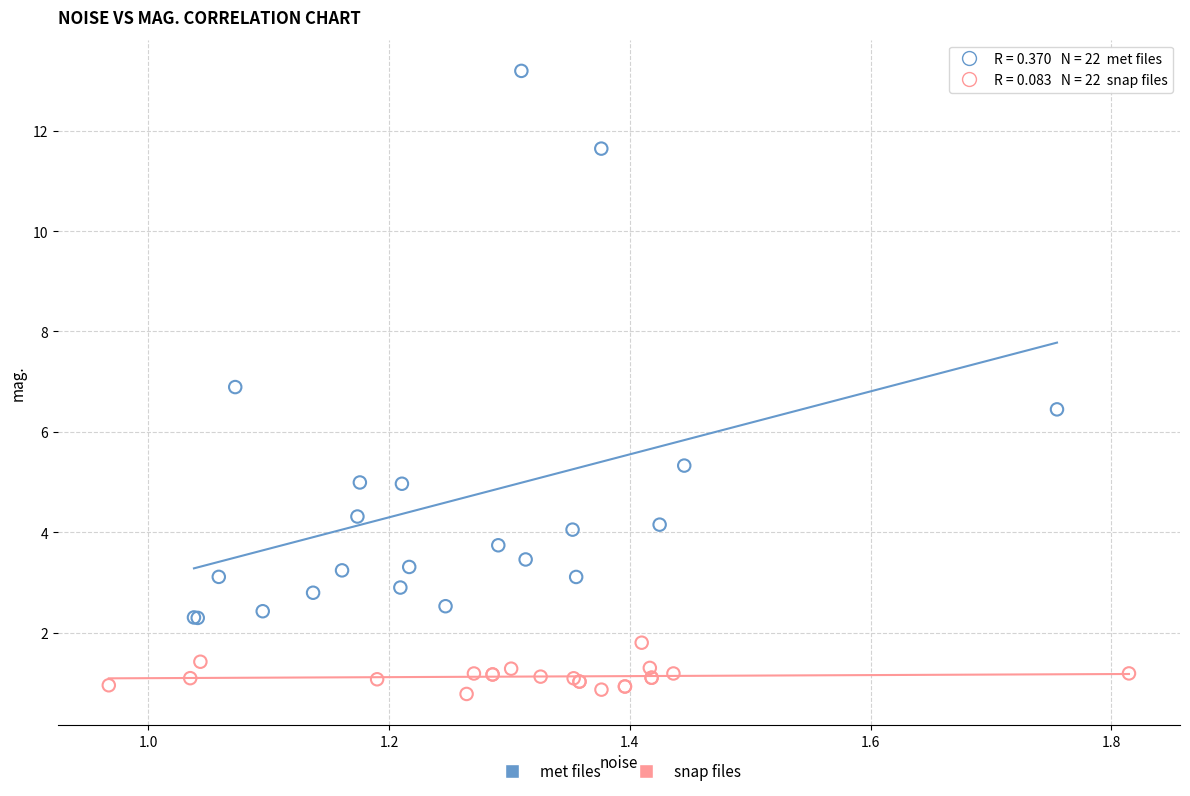

Which series contains the highest Y value?

met files